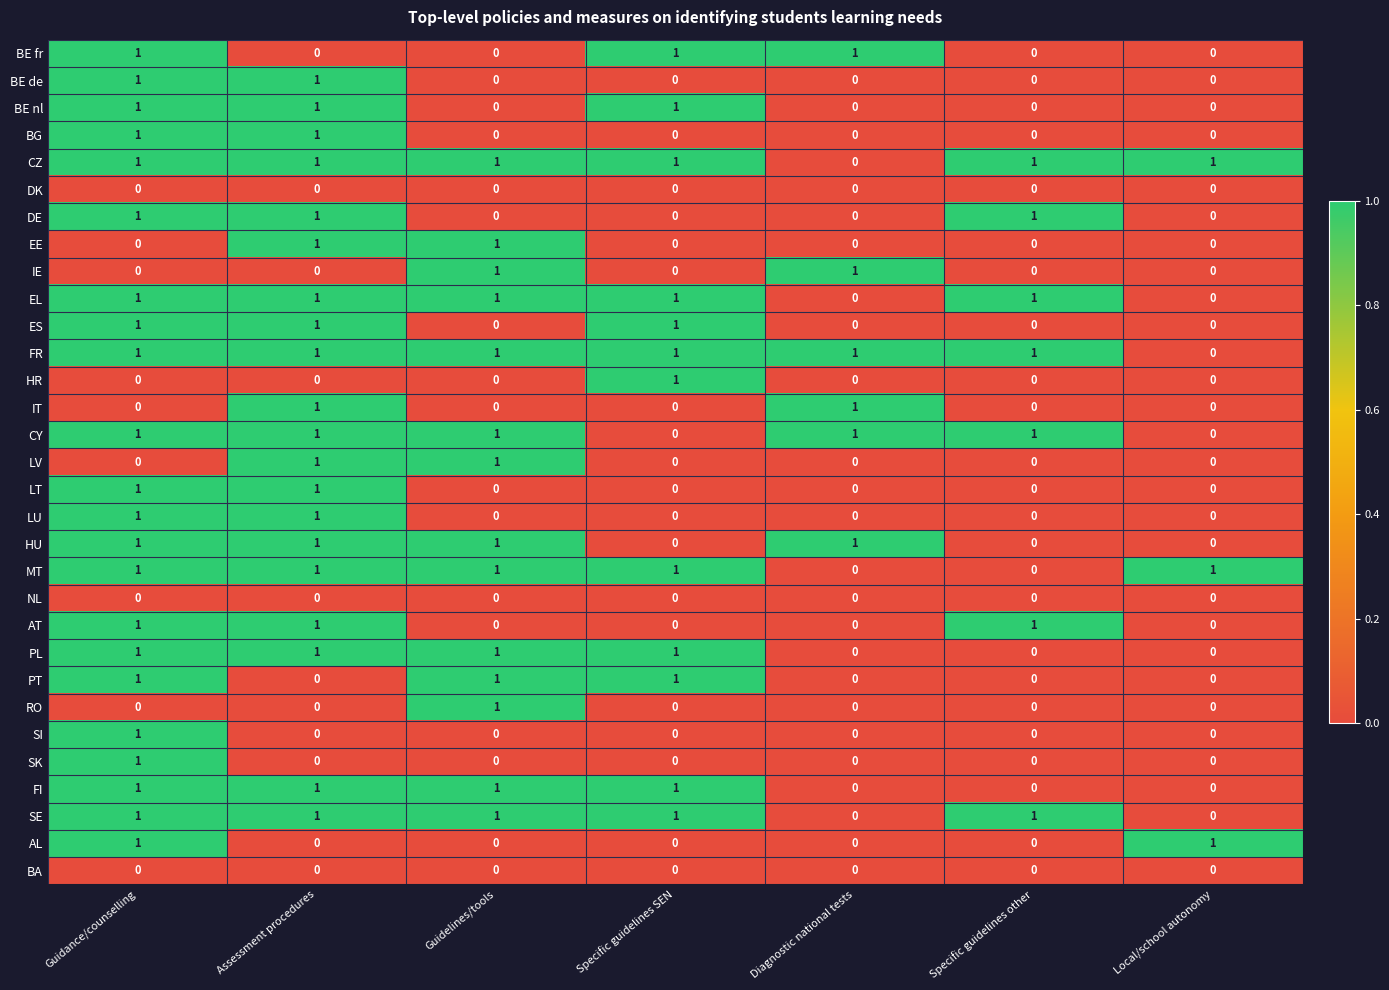

What is the total value across all series at Assessment procedures?

20